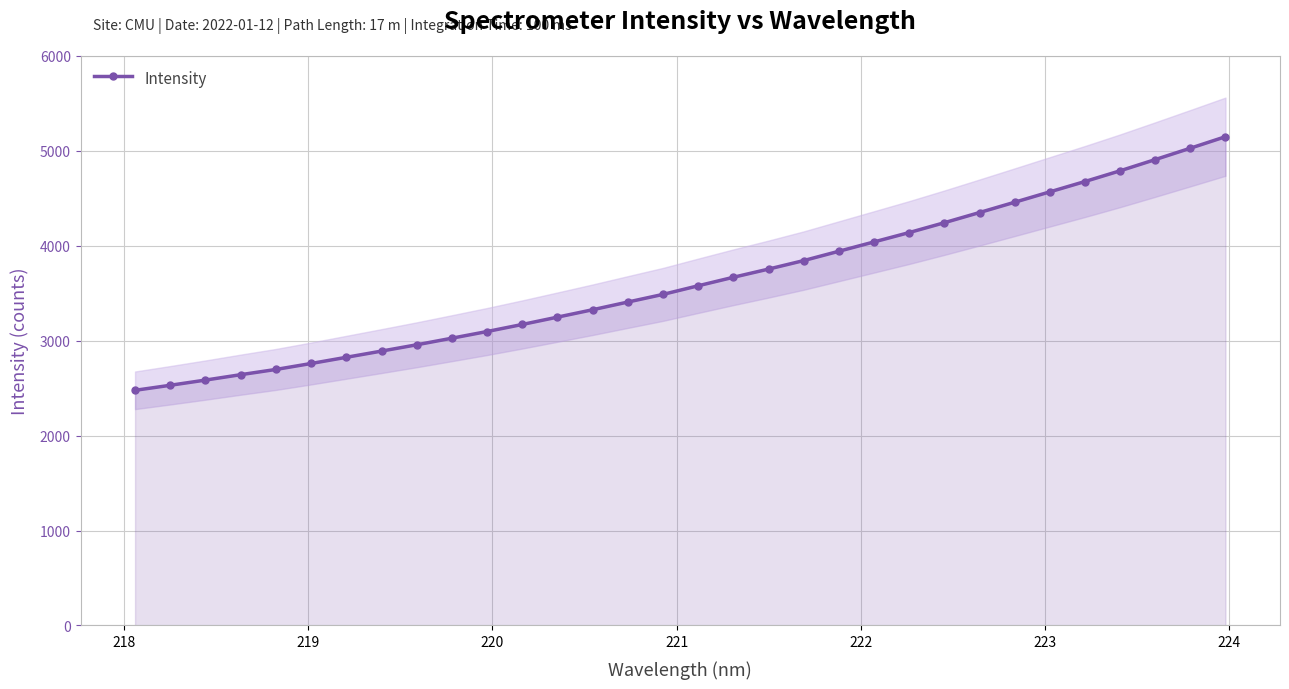

Does the chart display data point markers on the line(s)?

Yes